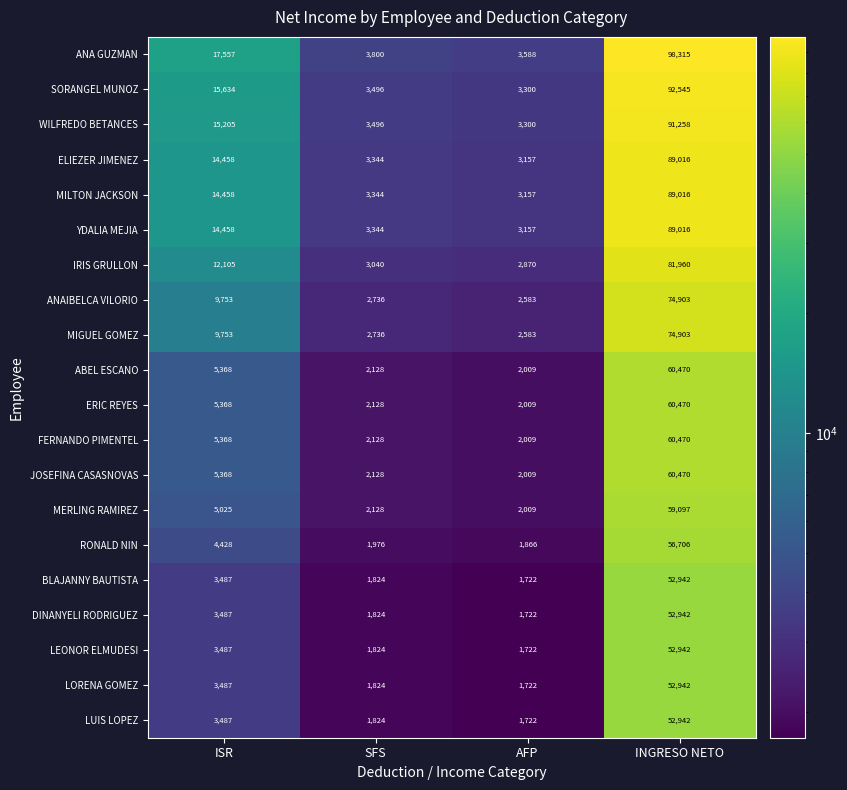

What is the maximum value shown in the chart?

98315